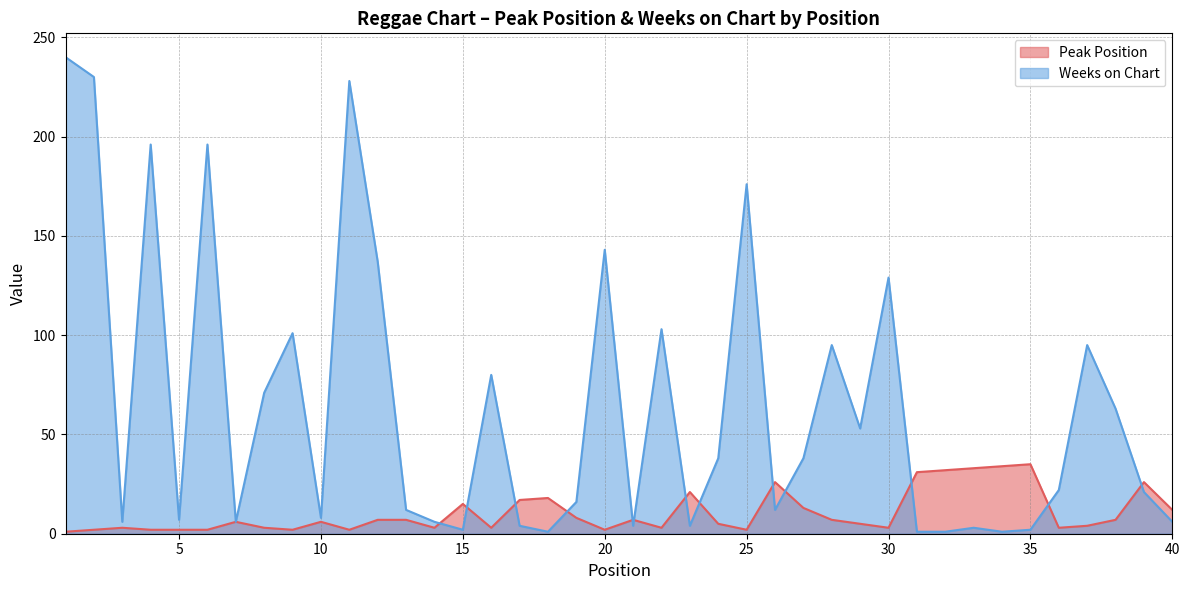

What is the spread (max minus min) of values at 38?

56